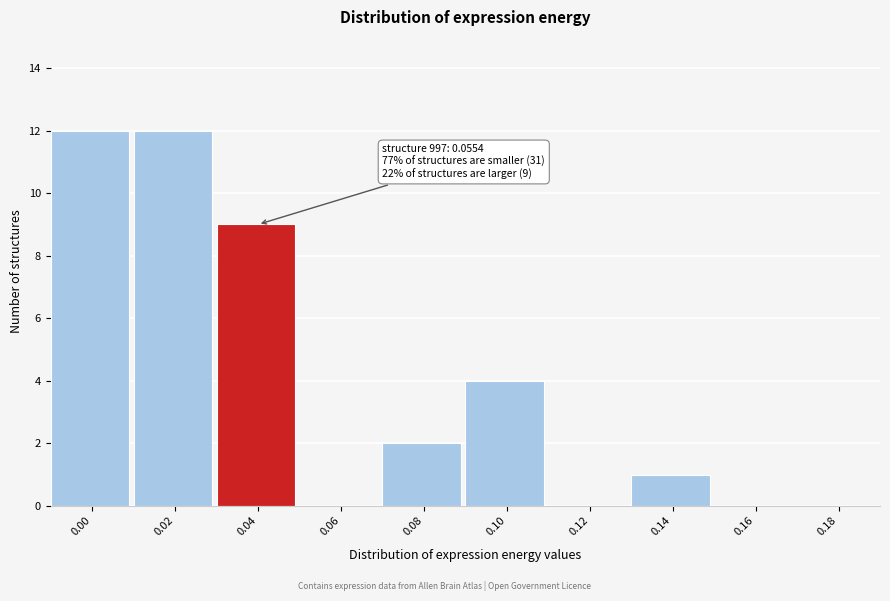

Reading left to right, list all the values displayed in this chart.

0.00=12	0.02=12	0.04=9	0.06=0	0.08=2	0.10=4	0.12=0	0.14=1	0.16=0	0.18=0